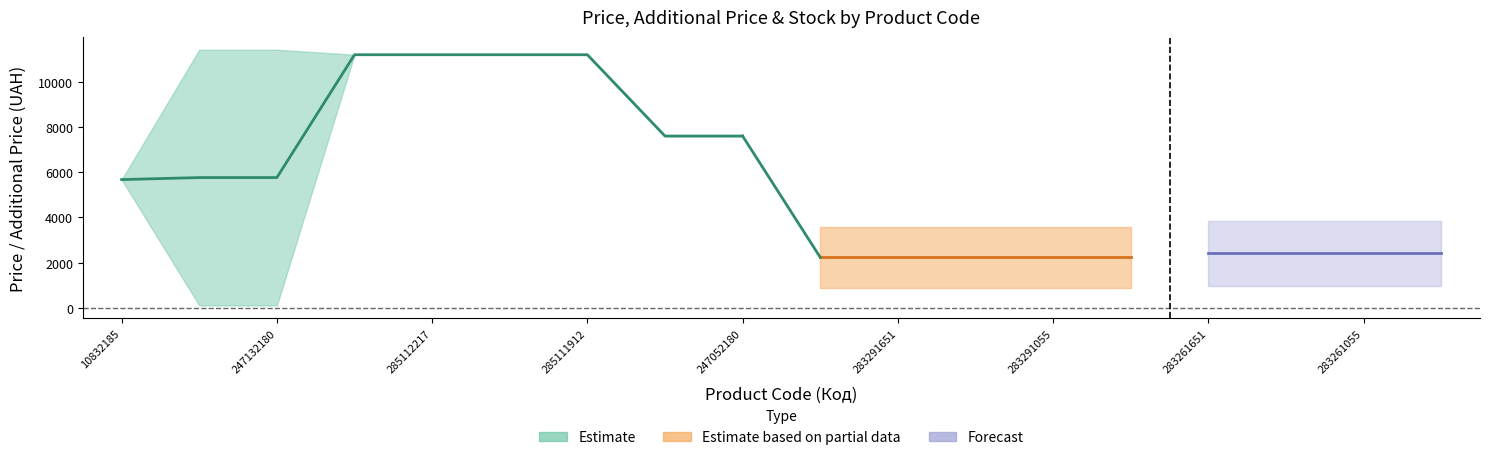

What is the sum of all Залишок values?

780.0